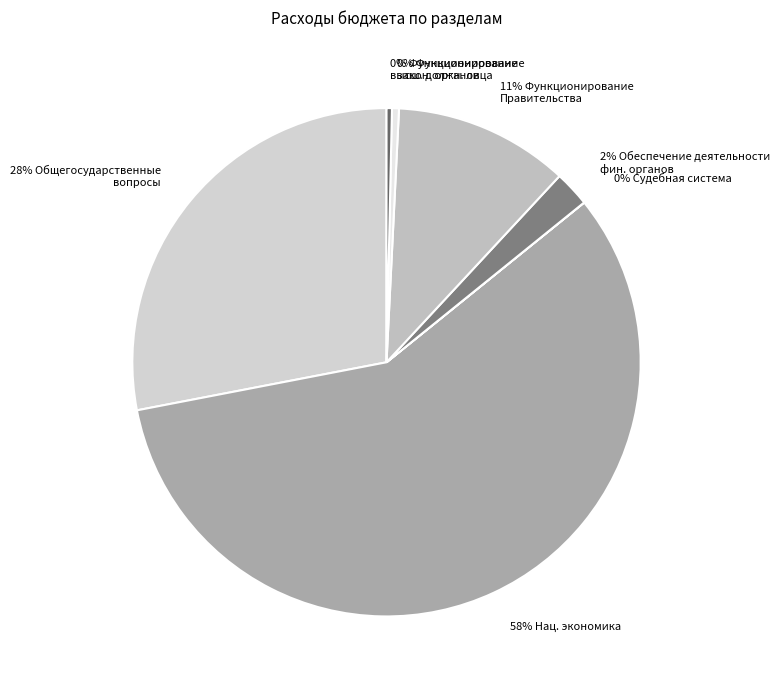

Which category has the biggest portion of the pie?

58% Нац. экономика